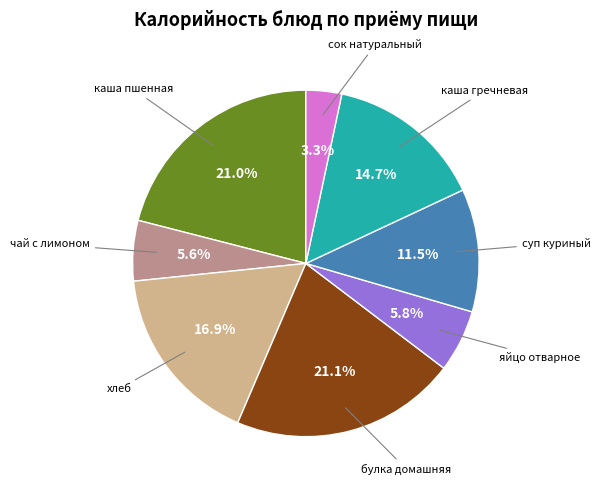

Does any single category account for the majority?

No